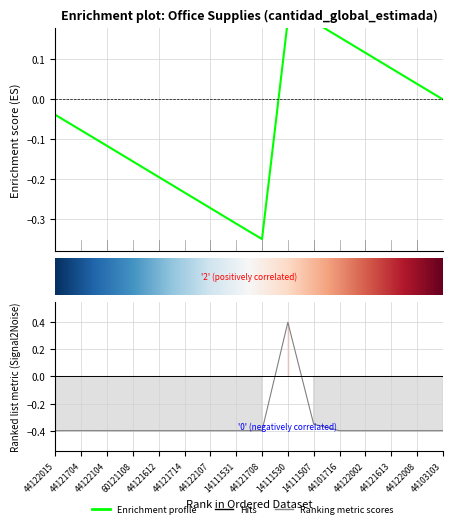

What is the approximate value at 44122002?

-0.4